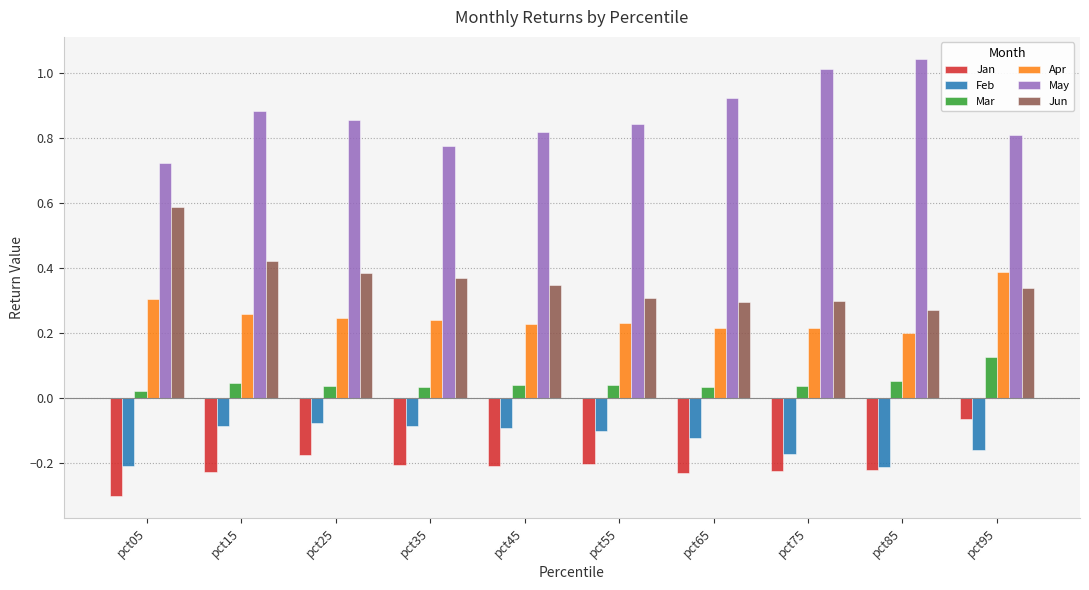

At pct45, list the series in order from smallest to largest.

Jan, Feb, Mar, Apr, Jun, May